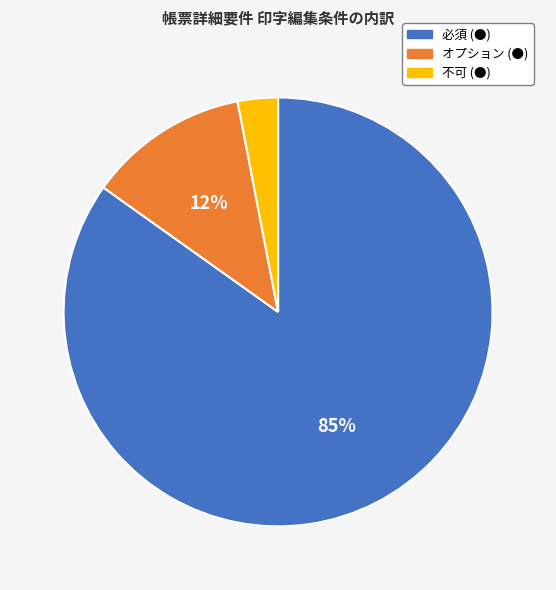

Rank the categories by value from lowest to highest.

不可 (●), オプション (●), 必須 (●)